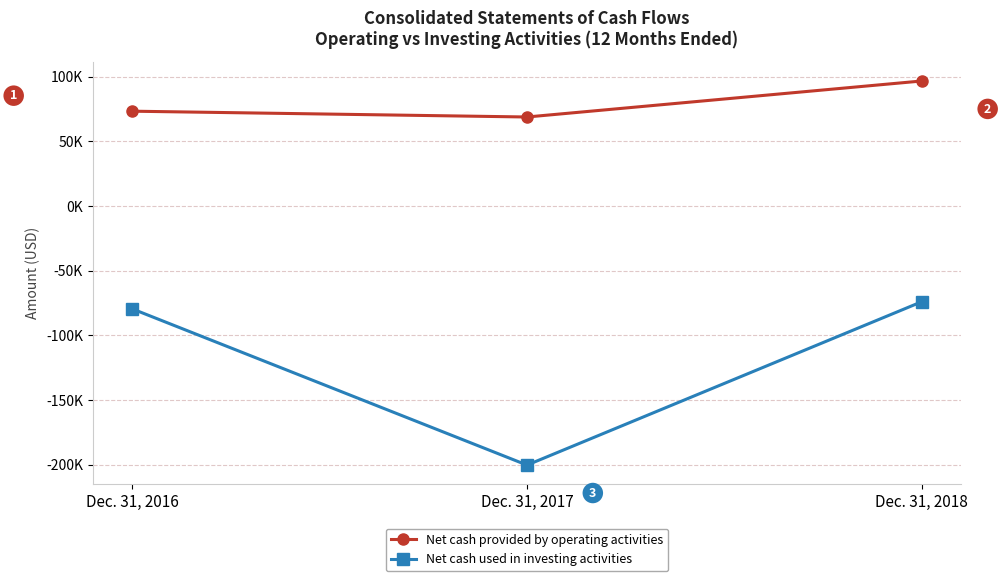

What are all the series names shown in the legend?

Net cash provided by operating activities, Net cash used in investing activities